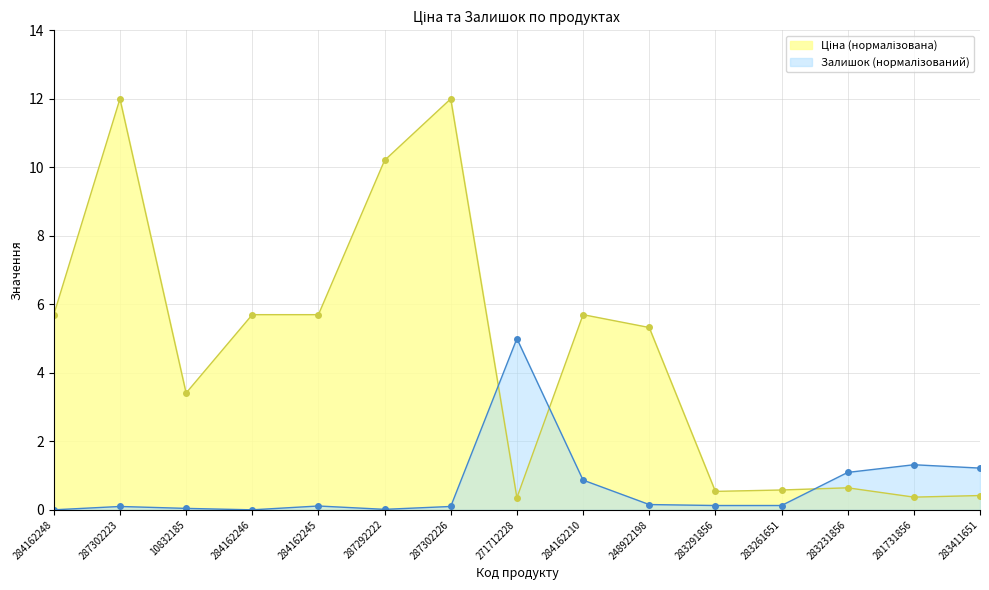

How many positive values does the Залишок series have?

13